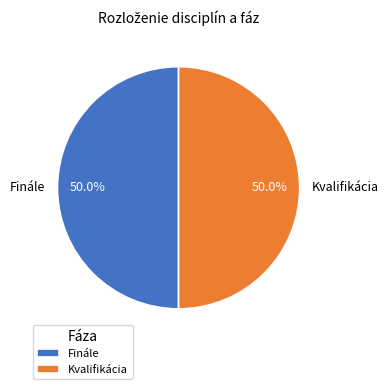

What is the ratio of the value at Finále to the value at Kvalifikácia?

1.0